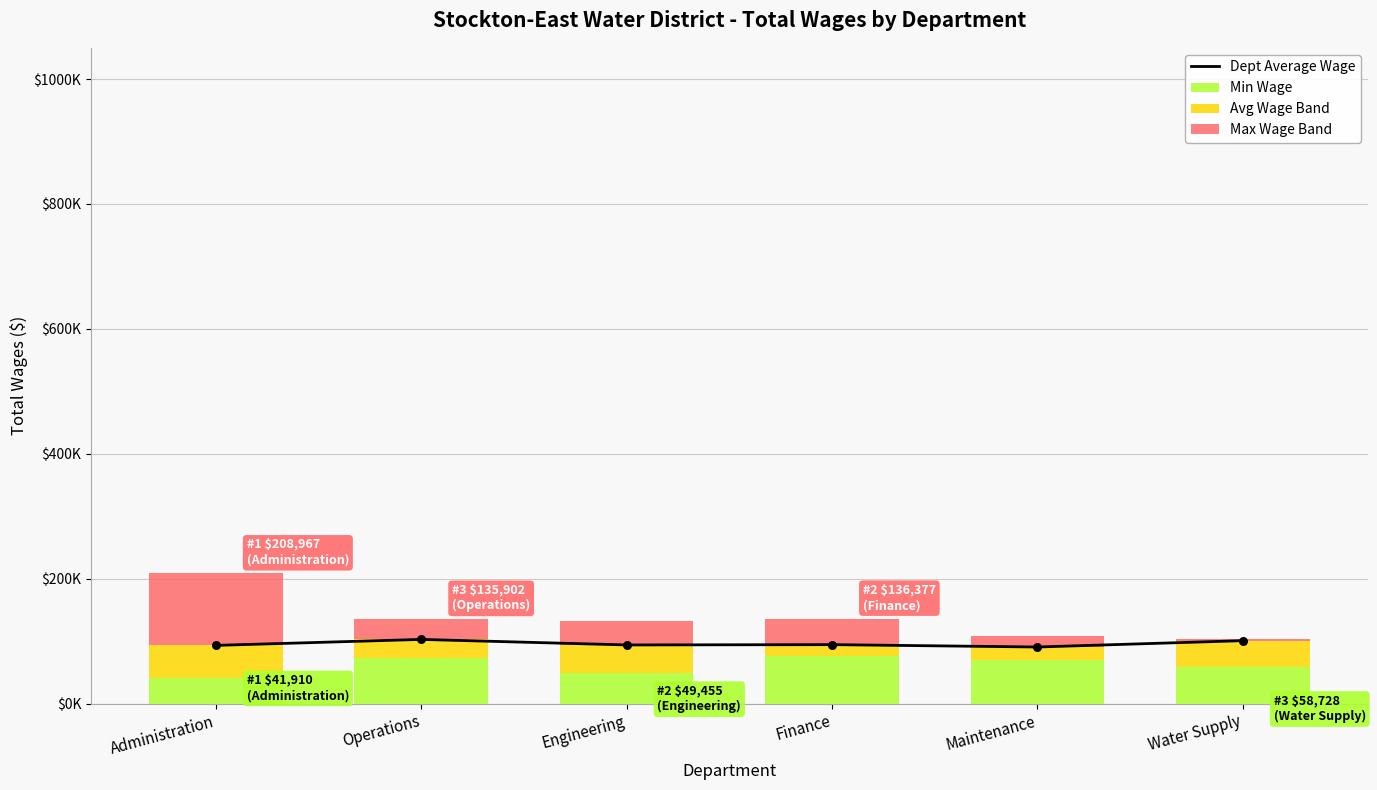

Is the value of Min Wage at Maintenance greater than the value of Max Wage Band at Engineering?

Yes